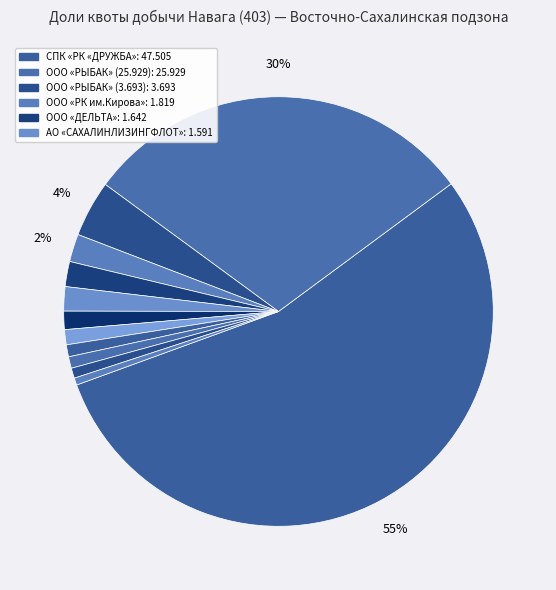

To the nearest percent, what is the difference between the largest and smallest slice percentages?

54%